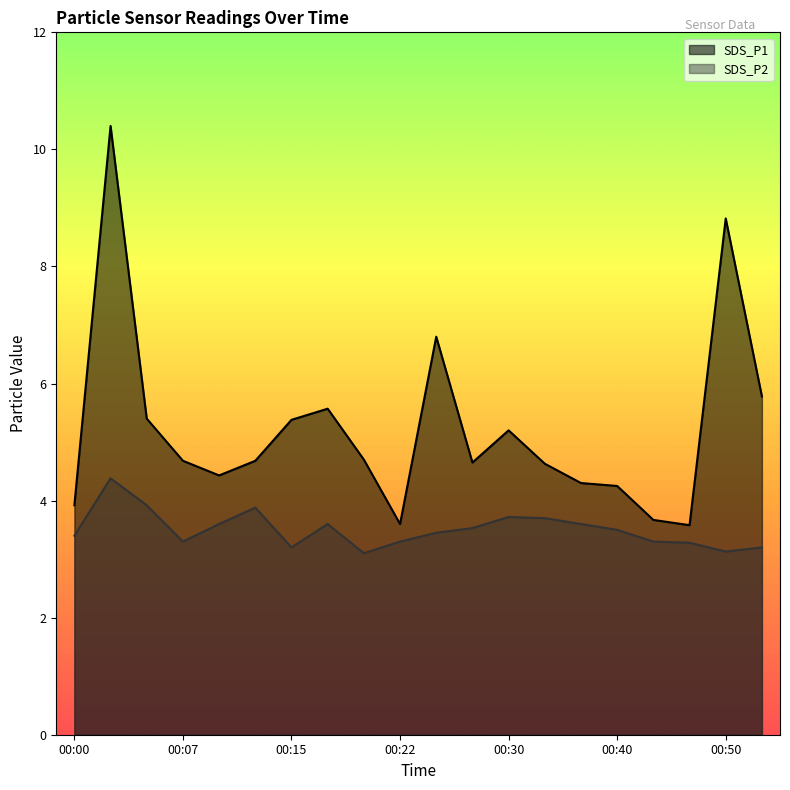

The SDS_P2 series shows 3.5 at 00:40. True or false?

True